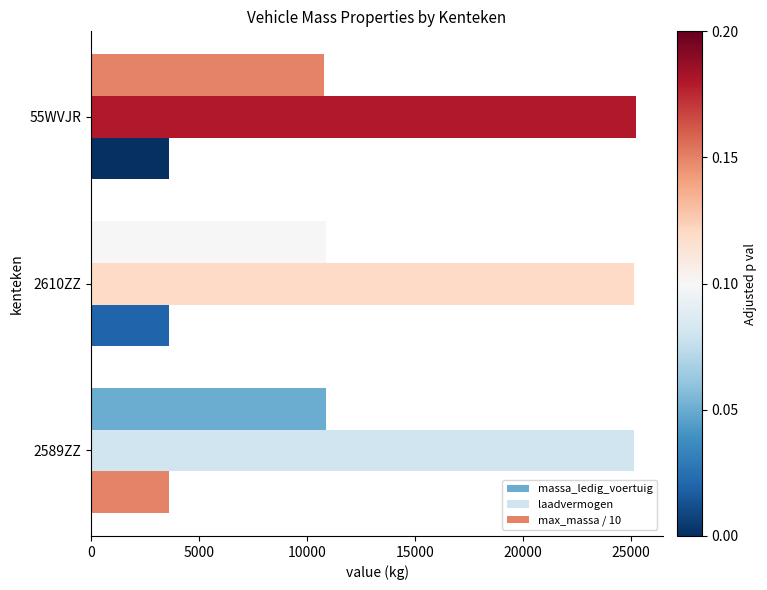

How many categories are shown in the chart?

3